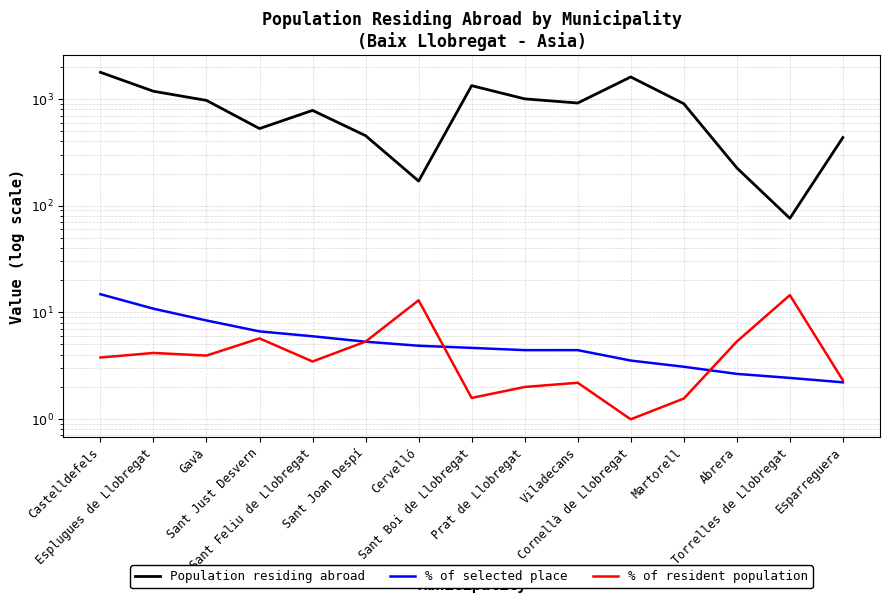

Which category has the highest value in the % of selected place series?

Castelldefels